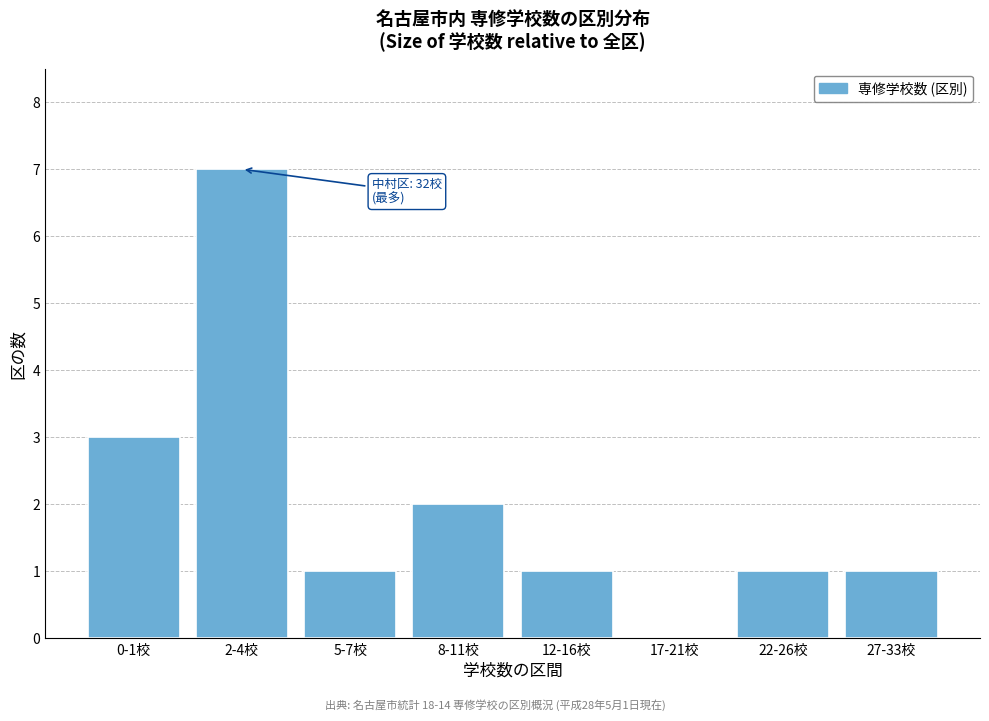

Reading left to right, transcribe all the data shown in this chart.

0-1校=3	2-4校=7	5-7校=1	8-11校=2	12-16校=1	17-21校=0	22-26校=1	27-33校=1